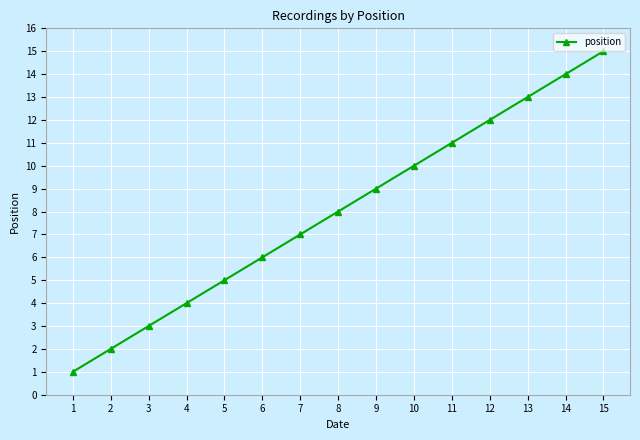

What is the change in value from 10 to 13?

+3